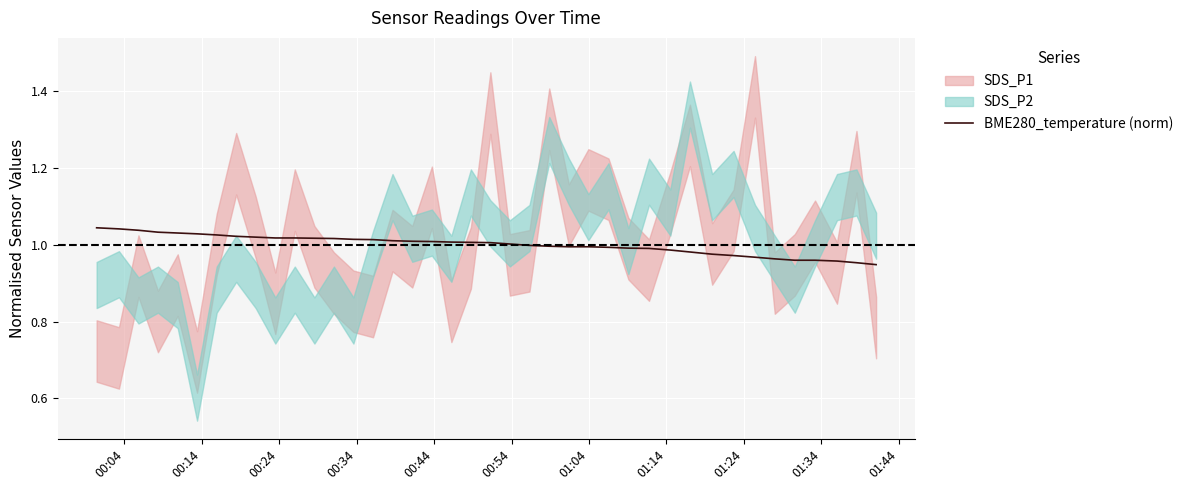

Is this an area chart (filled region under the line)?

No